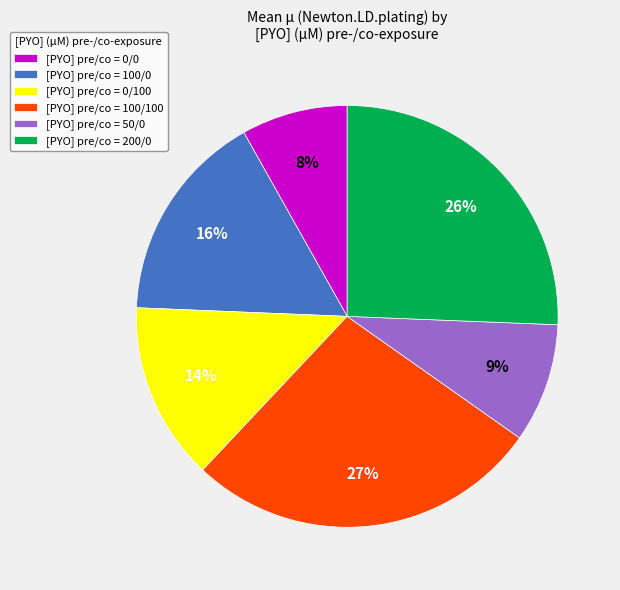

Which slice is the largest?

[PYO] pre/co = 100/100